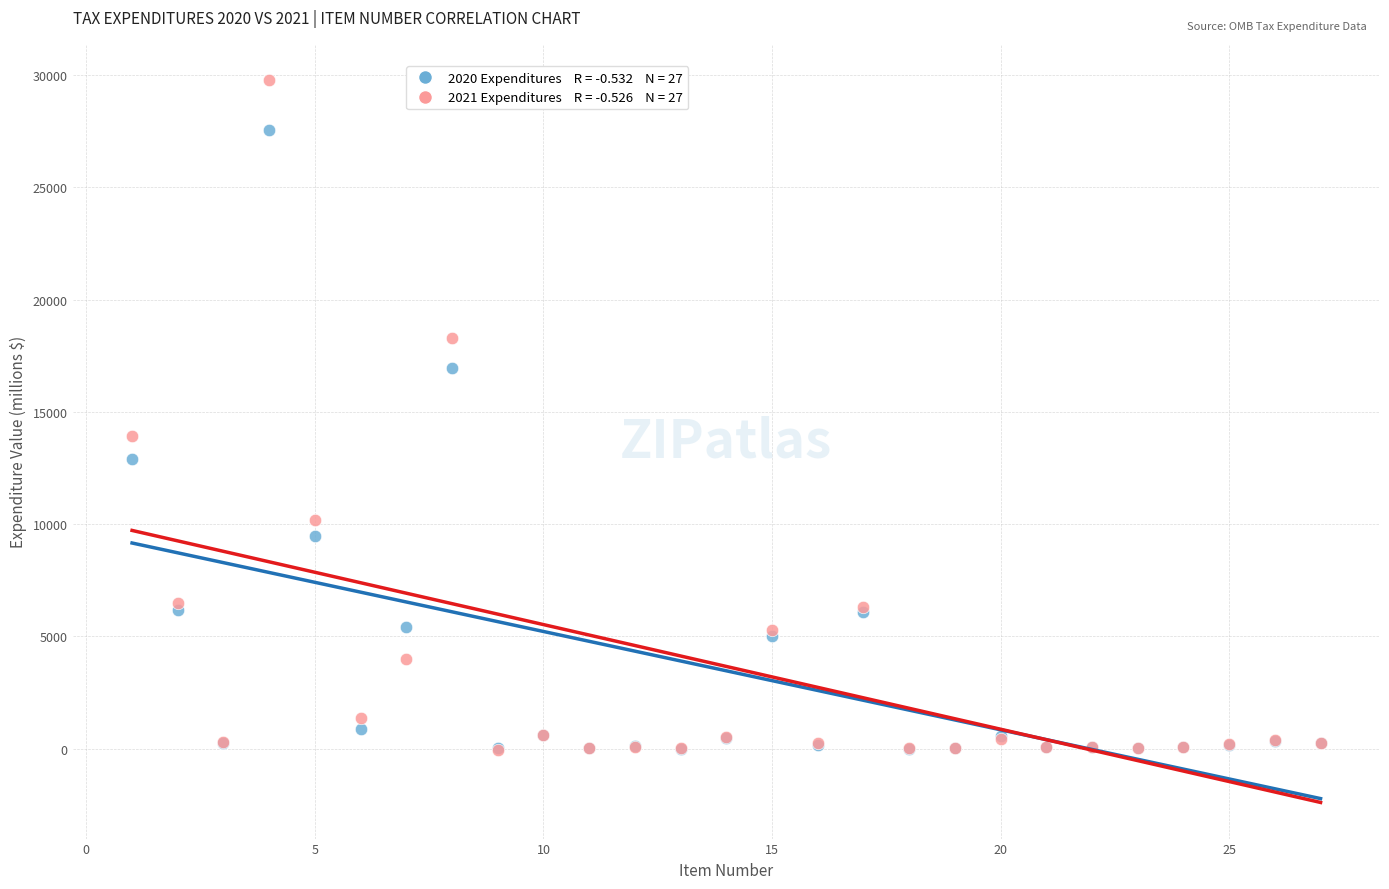

Across all series, what Y value is closest to 14870?

13940